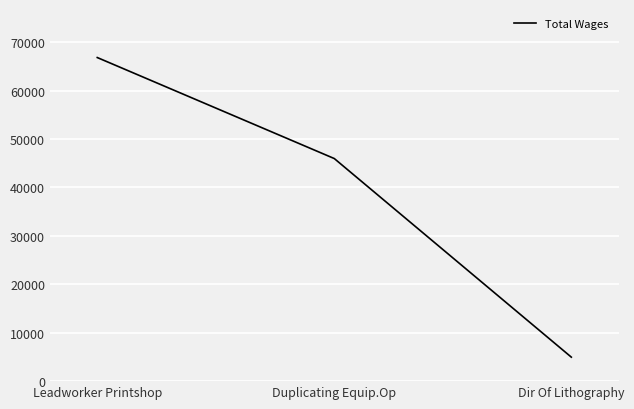

What is the difference between the values at Duplicating Equip.Op and Dir Of Lithography?

41022